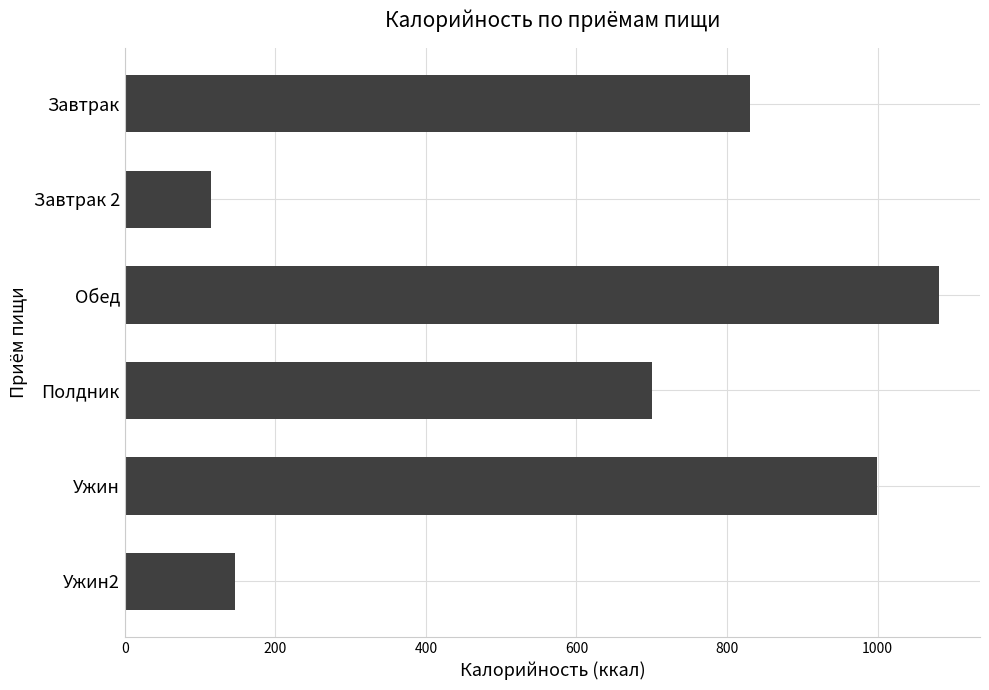

List the labels in order of value, largest first.

Обед, Ужин, Завтрак, Полдник, Ужин2, Завтрак 2